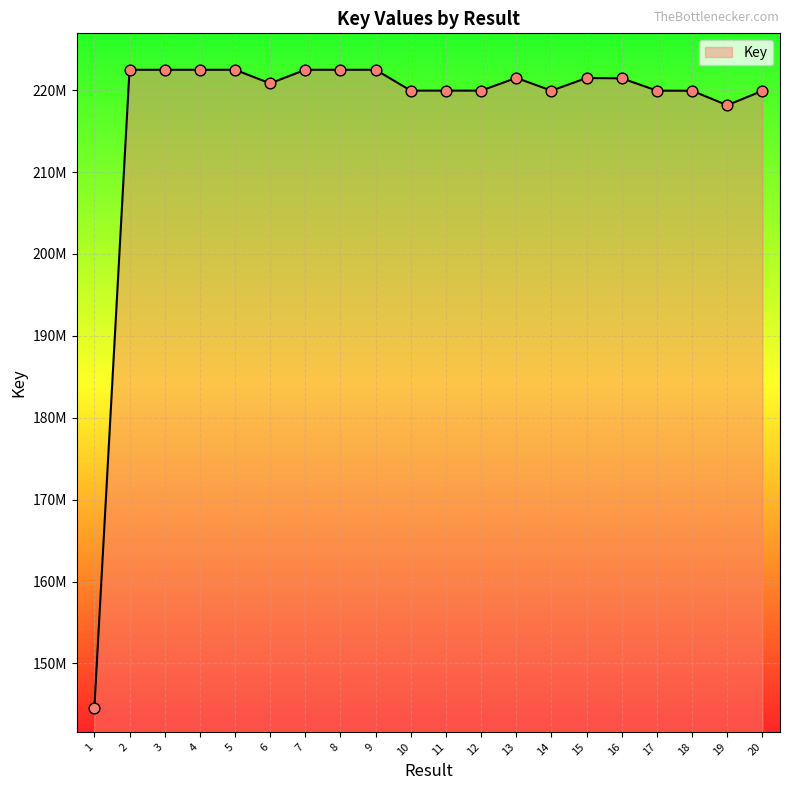

Between 7 and 6, which is larger?

7